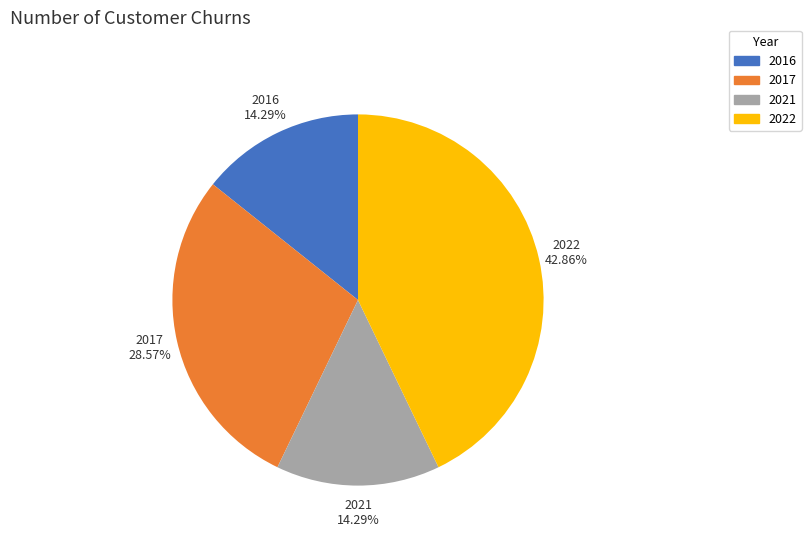

Approximately how many times larger is the value at 2017 compared to 2022?

0.7